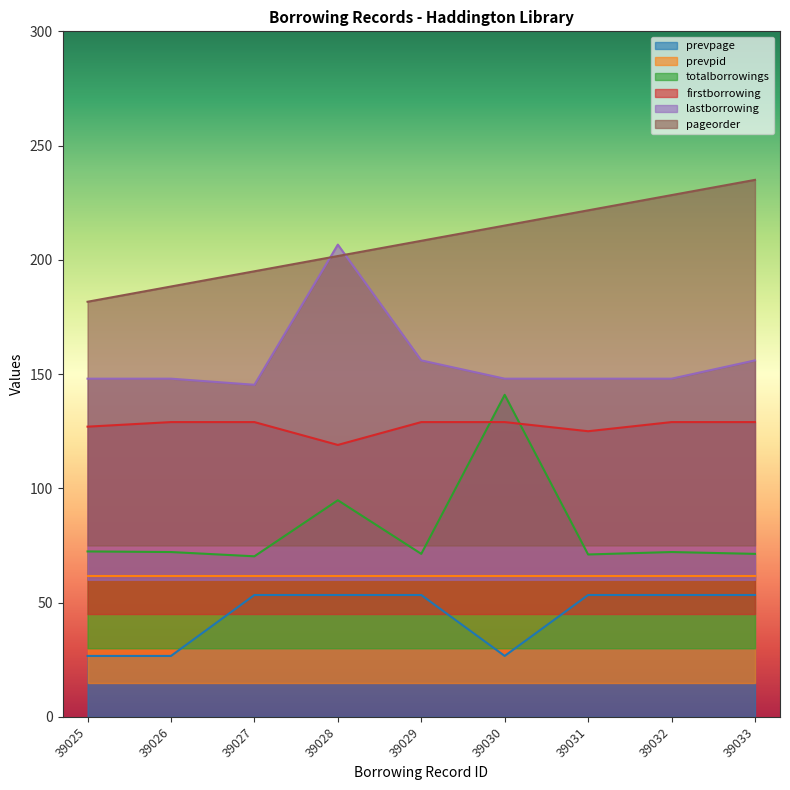

What is the difference between the firstborrowing values at 39027 and 39031?

4.0